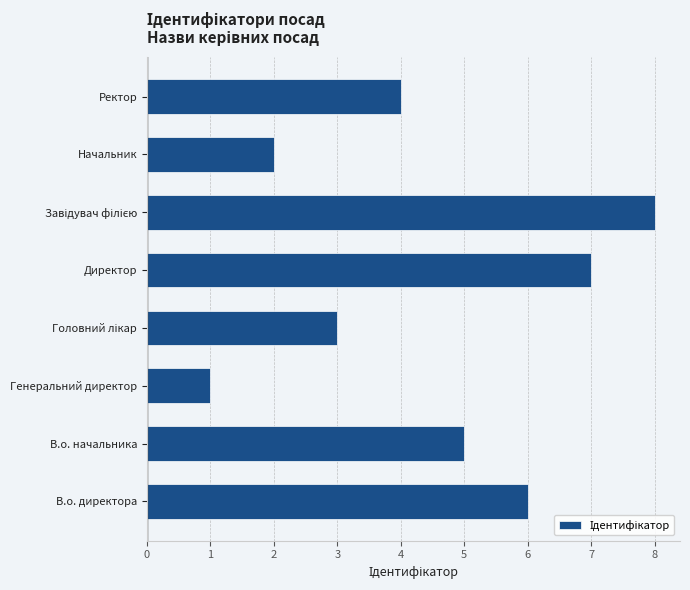

What is the change in value from Директор to Начальник?

-5